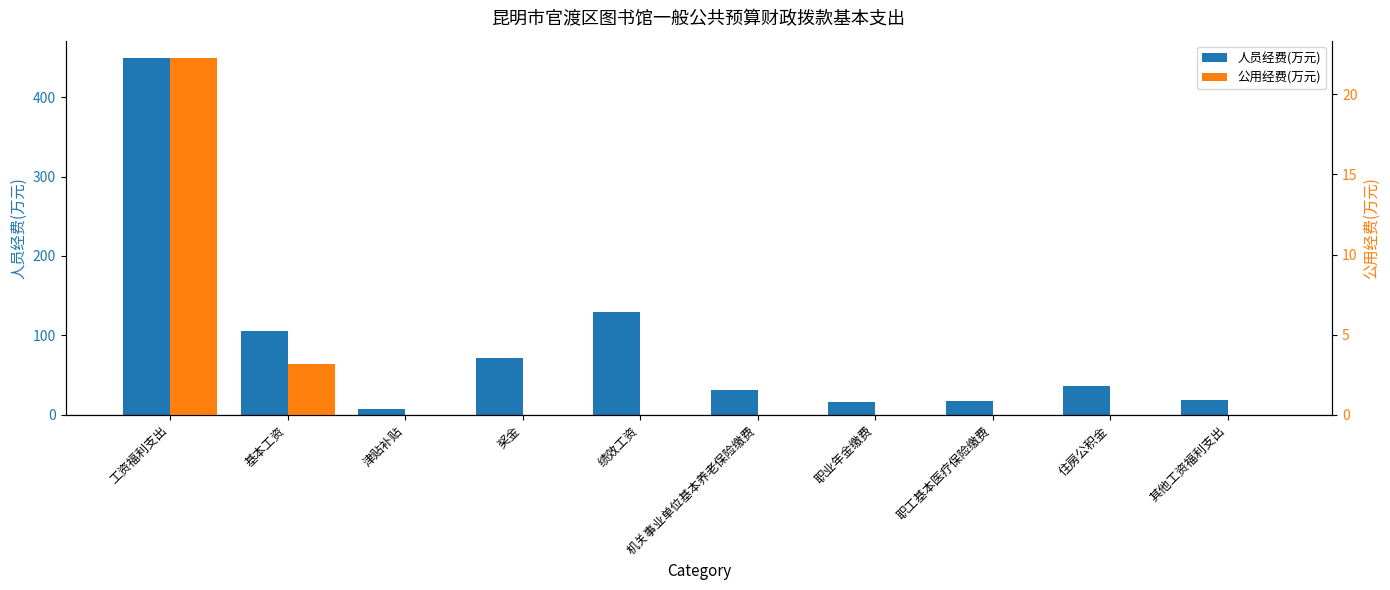

What position from the left is 绩效工资?

5